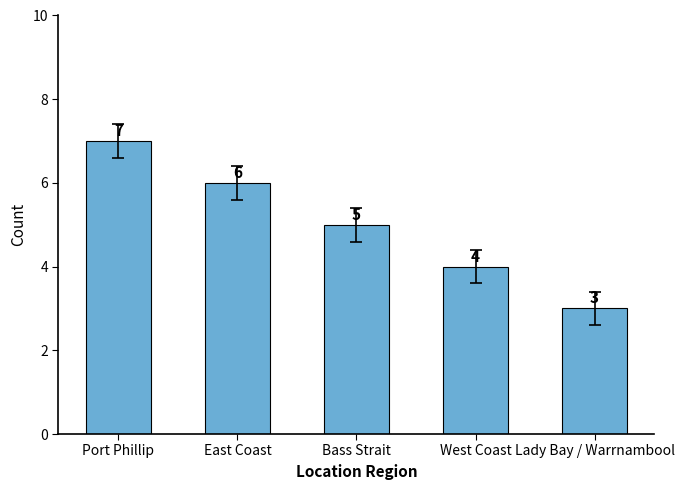

List the labels in order of value, largest first.

Port Phillip, East Coast, Bass Strait, West Coast, Lady Bay / Warrnambool